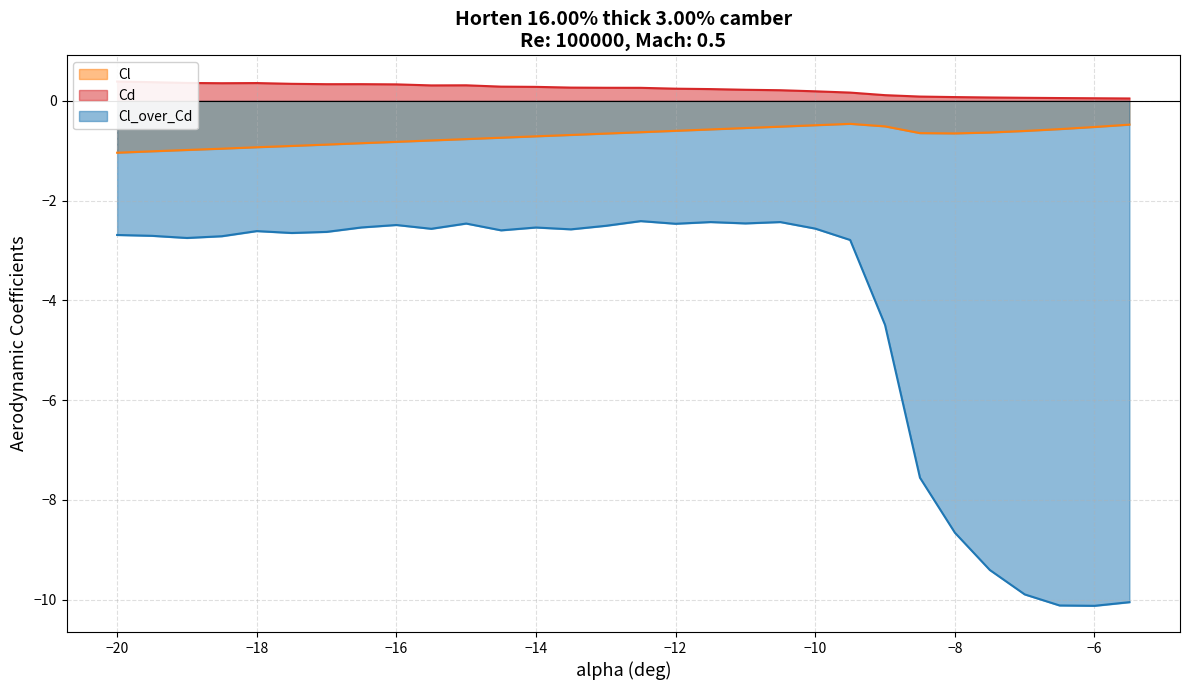

What is the difference between the maximum and minimum values in the Cl_over_Cd (line) series?

7.7